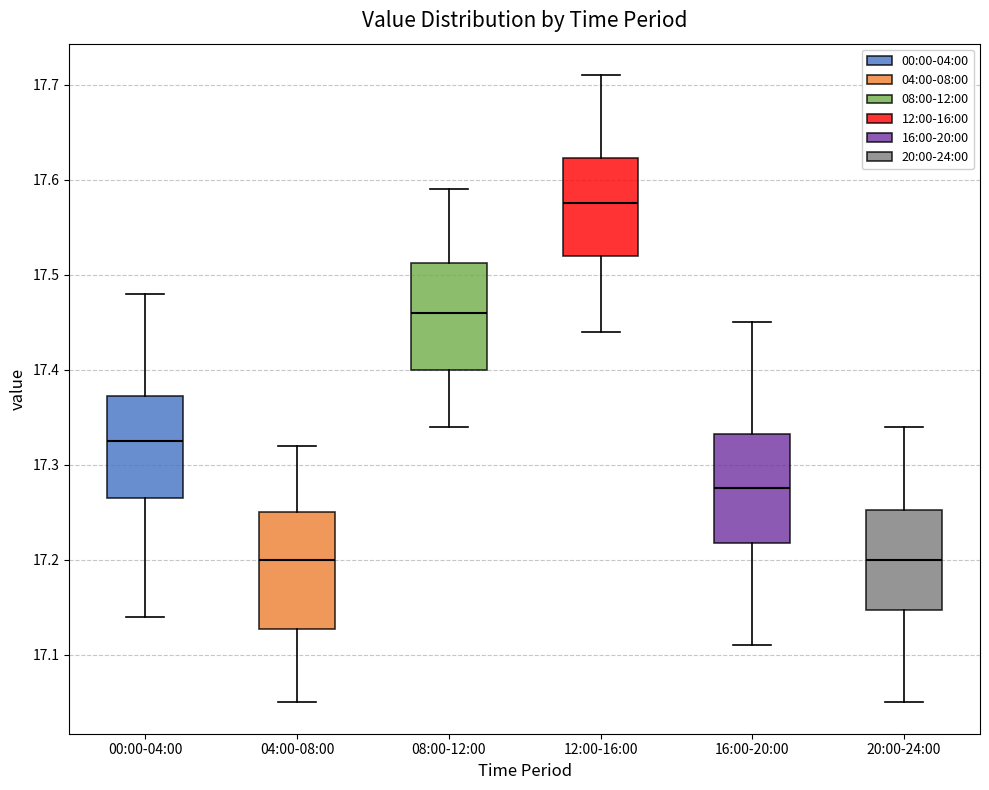

Reading left to right, transcribe this box plot: for each box, give where its median line is, the range the box spans, and where its two whiskers end, as read against the y-axis. The values are not printed on the chart, so give them approximately, as read against the axis.

00:00-04:00: median 17.33, box 17.27 to 17.37, whiskers 17.14 to 17.48
04:00-08:00: median 17.20, box 17.13 to 17.25, whiskers 17.05 to 17.32
08:00-12:00: median 17.46, box 17.40 to 17.51, whiskers 17.34 to 17.59
12:00-16:00: median 17.58, box 17.52 to 17.62, whiskers 17.44 to 17.71
16:00-20:00: median 17.28, box 17.22 to 17.33, whiskers 17.11 to 17.45
20:00-24:00: median 17.20, box 17.15 to 17.25, whiskers 17.05 to 17.34